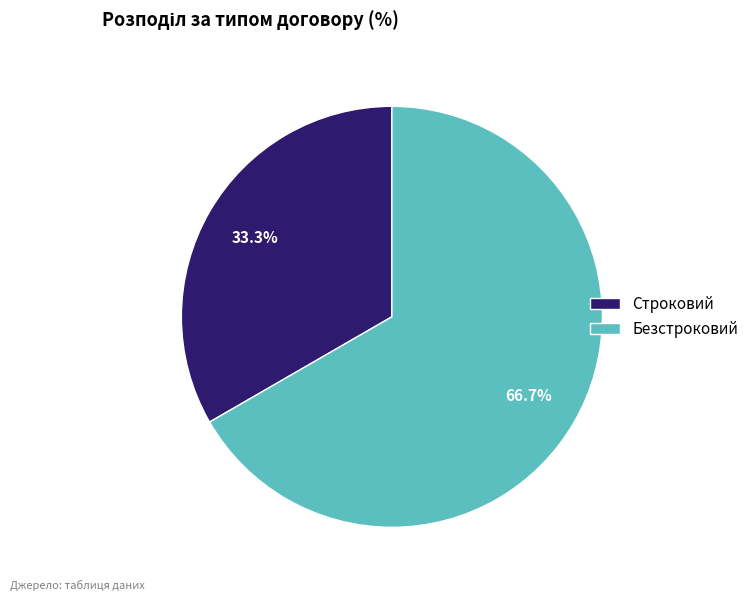

Is it true that Безстроковий is 67% of the pie?

True